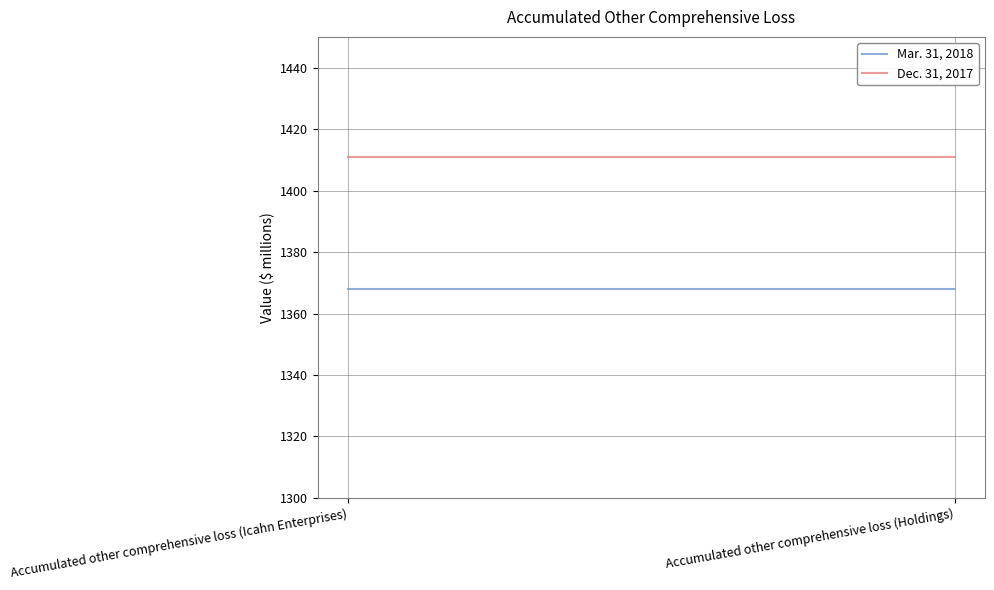

What is the label of the 2nd point from the left?

Accumulated other comprehensive loss (Holdings)